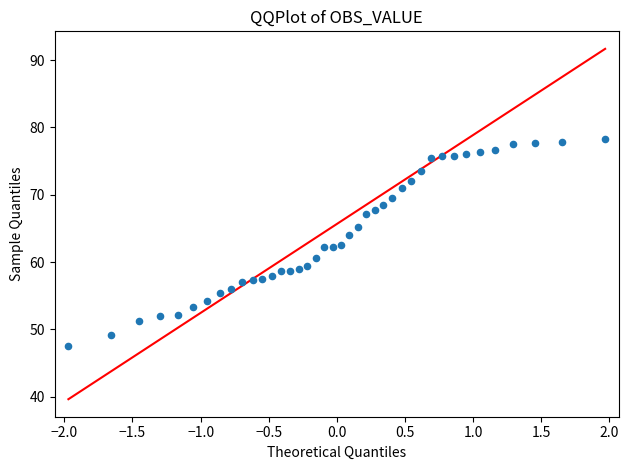

What is the range of Y values (max minus min)?

30.8